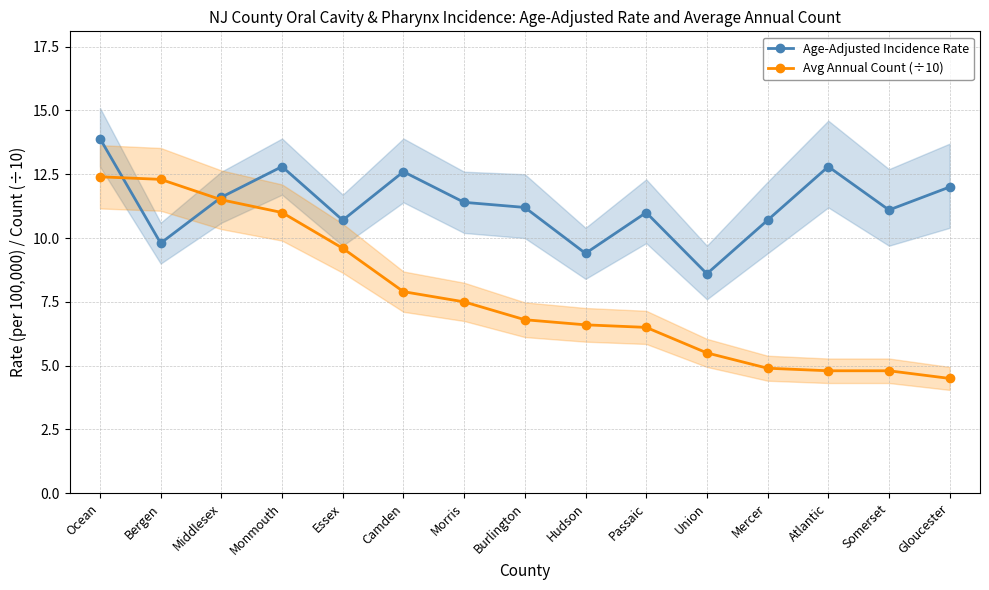

How many data points does each series have?

15